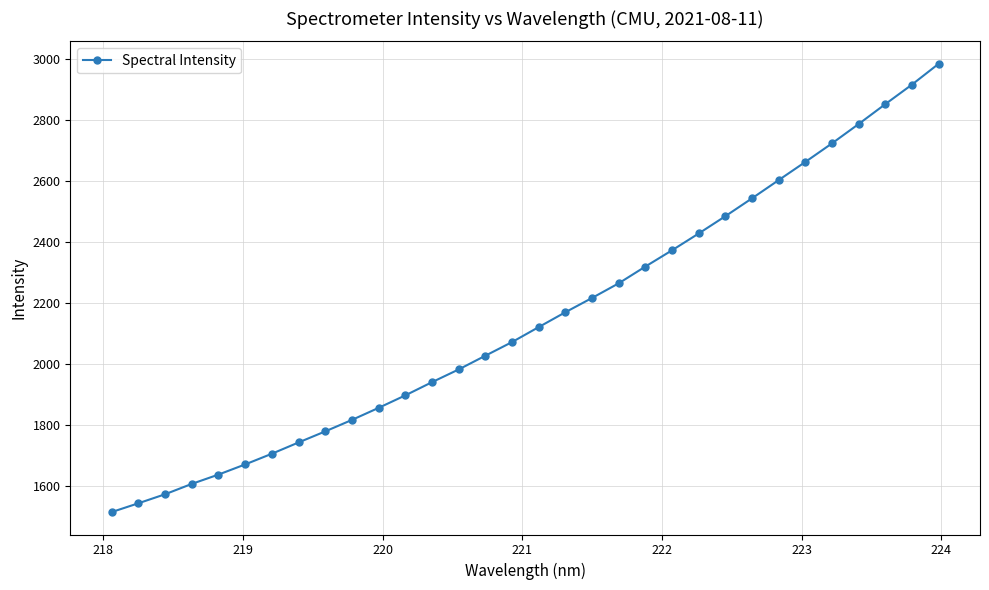

What is the greatest value displayed?

2985.7